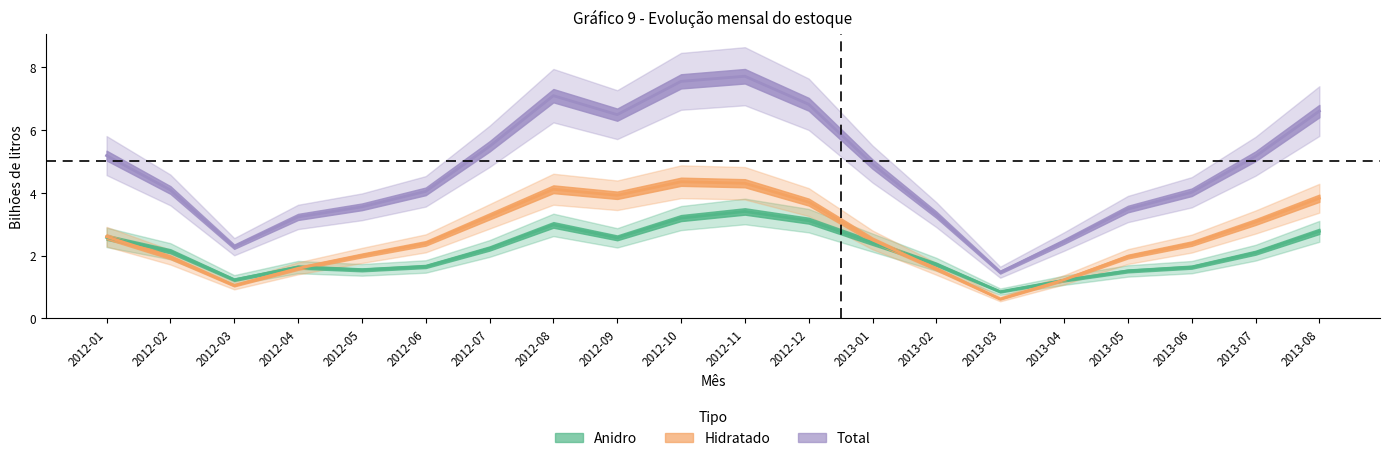

The value of Anidro at 2013-02 is 1.7. True or false?

True